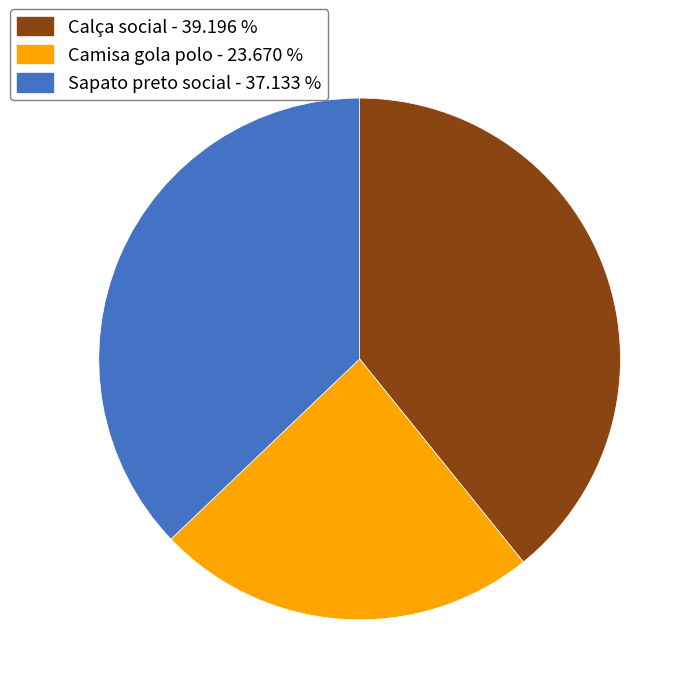

How many slices are in this pie chart?

3